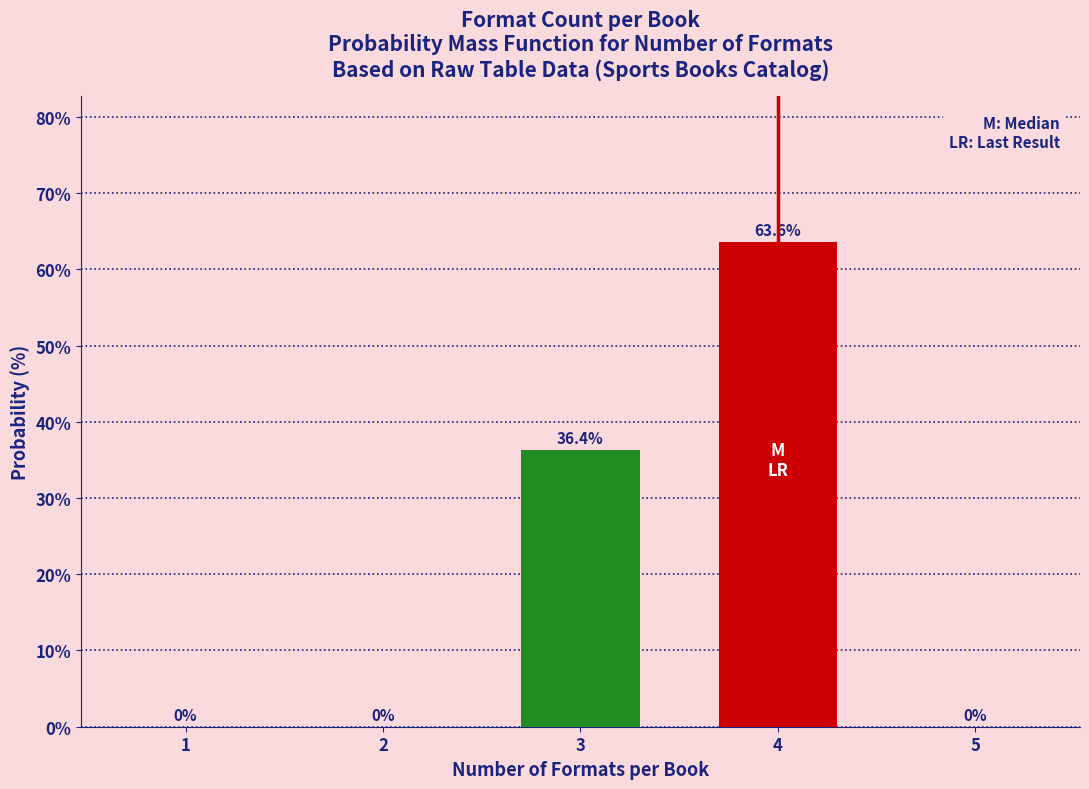

Reading left to right, what are all the values shown in this chart?

1=0.0	2=0.0	3=36.4	4=63.6	5=0.0